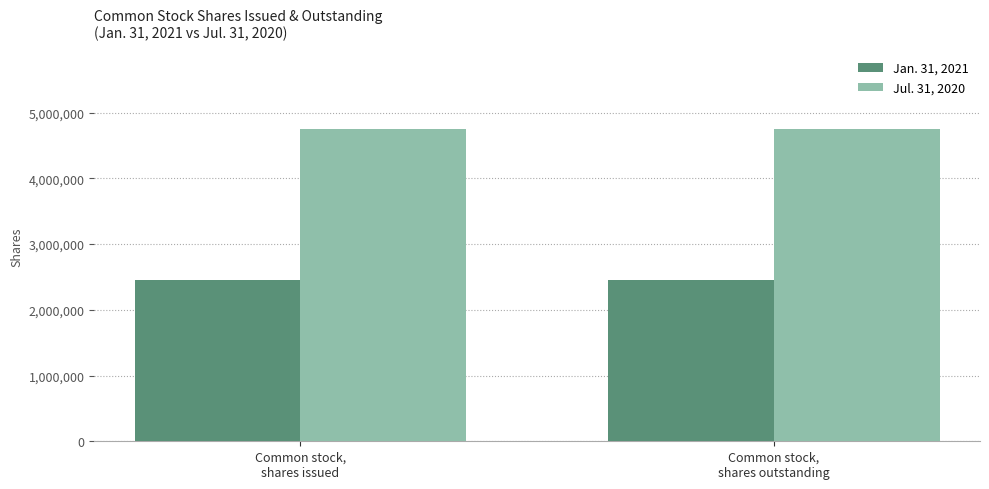

List the series in order of their peak value, lowest first.

Jan. 31, 2021, Jul. 31, 2020